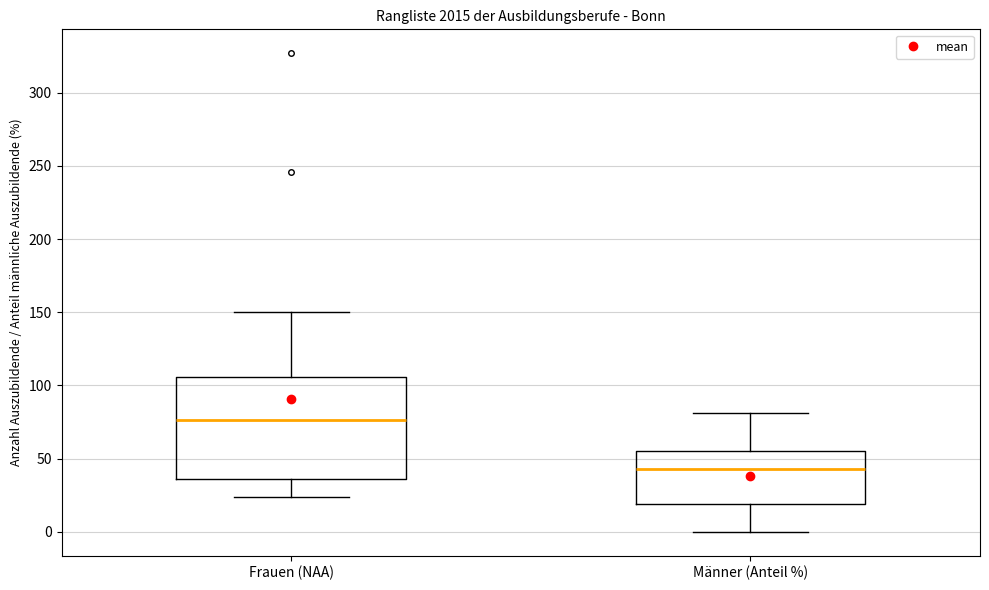

Which box is the tallest, from its lower edge to its upper edge?

Frauen (NAA)